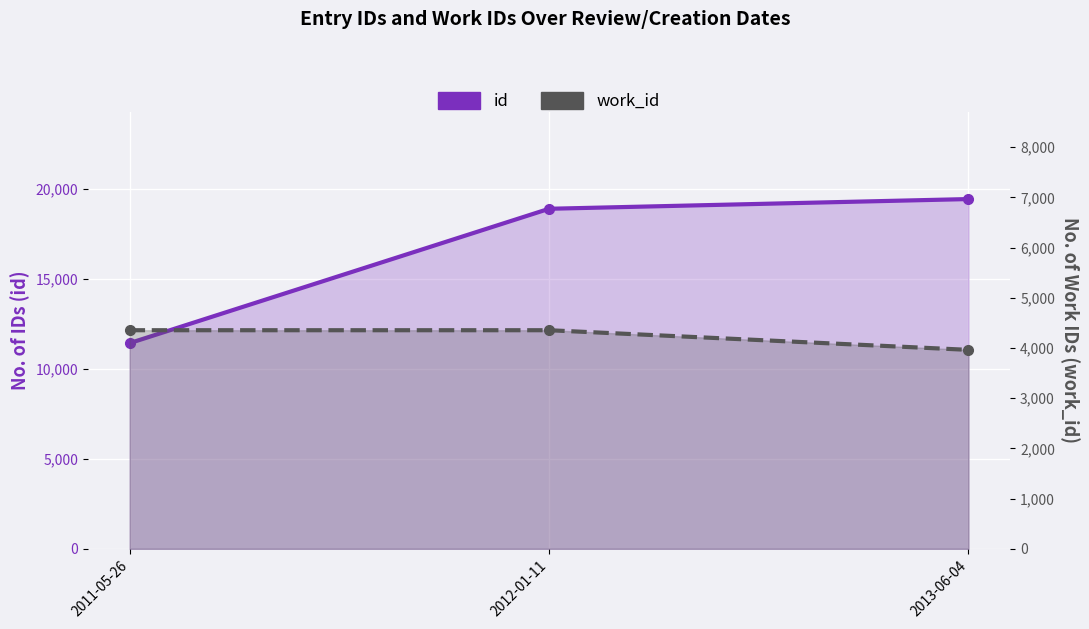

Which series has the largest range (max minus min)?

id